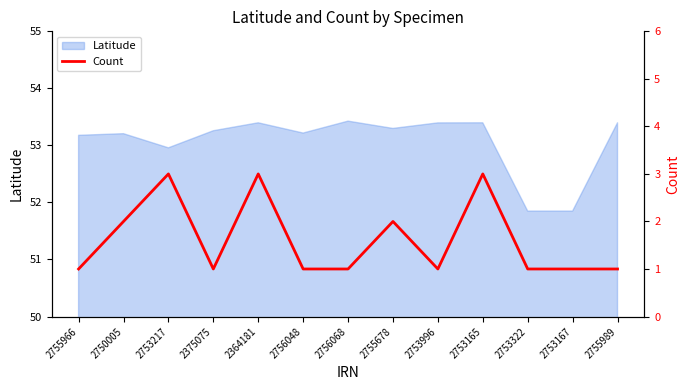

Is it true that Latitude equals 24.9 at 2755678?

False